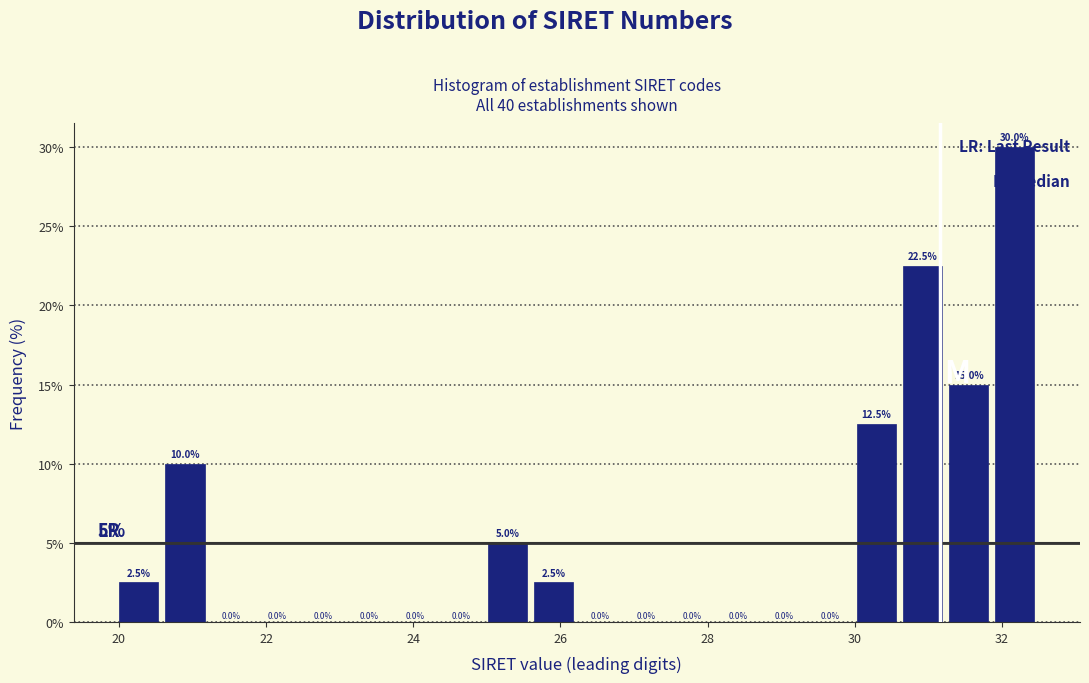

Around what value on the x-axis is the tallest bar? Give the approximate position of its centre, as read against the axis.

32.2